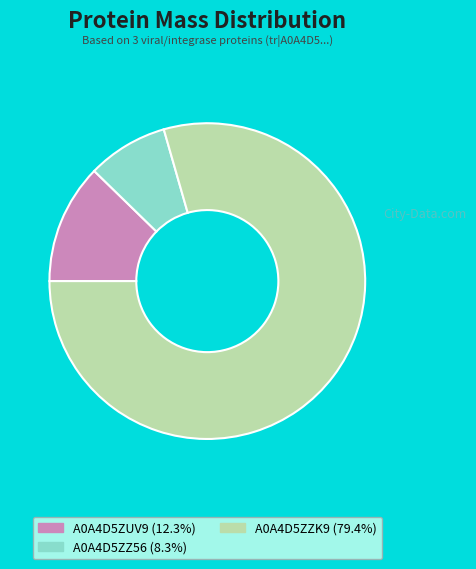

Which slice is the largest?

A0A4D5ZZK9